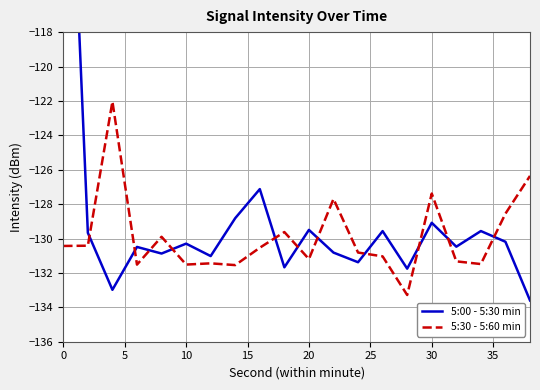

The 5:30 - 5:60 min series shows -131.2 at 20. True or false?

True